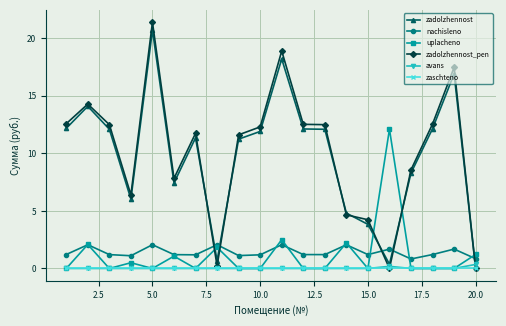

What is the highest value of the nachisleno series?

2.1